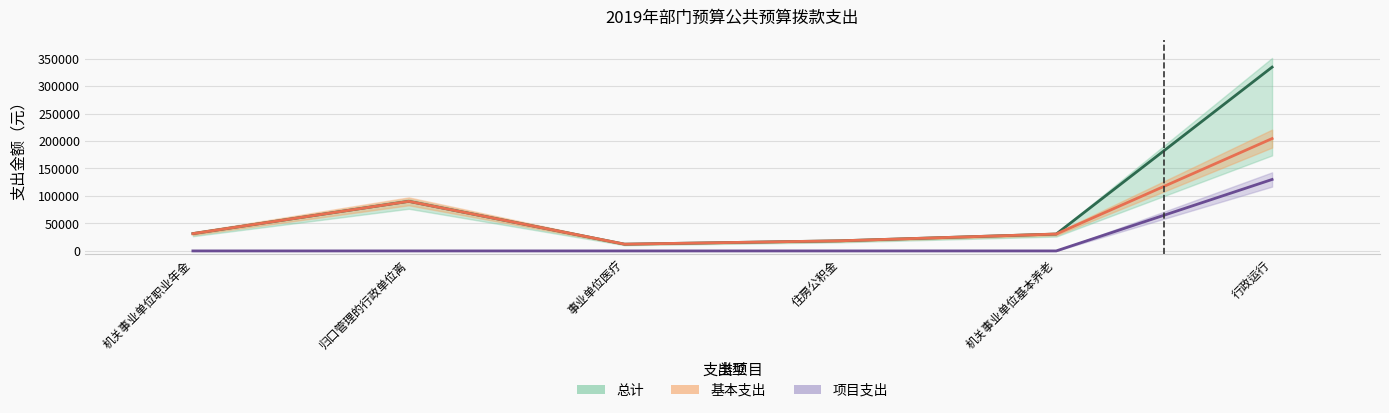

True or false: 项目支出 has more than 1 interior local peaks.

False